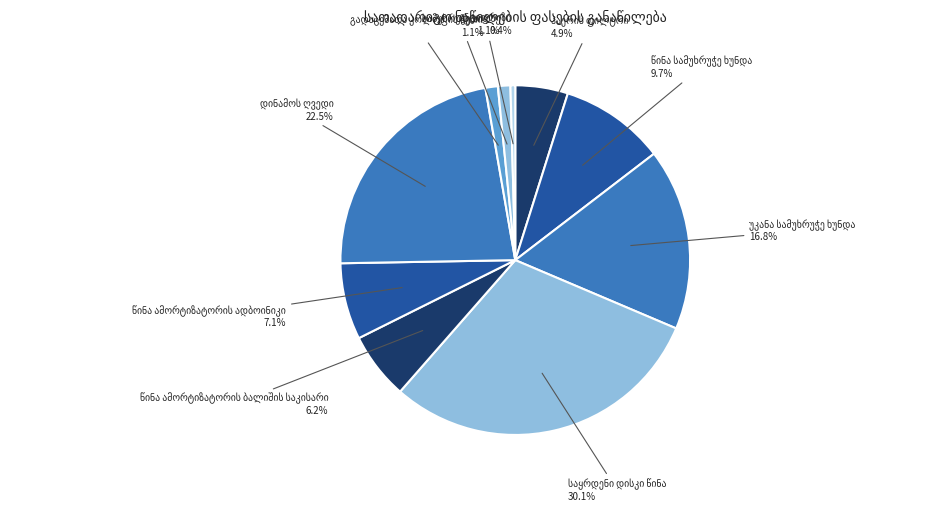

Is there any slice that represents more than half of the pie?

No